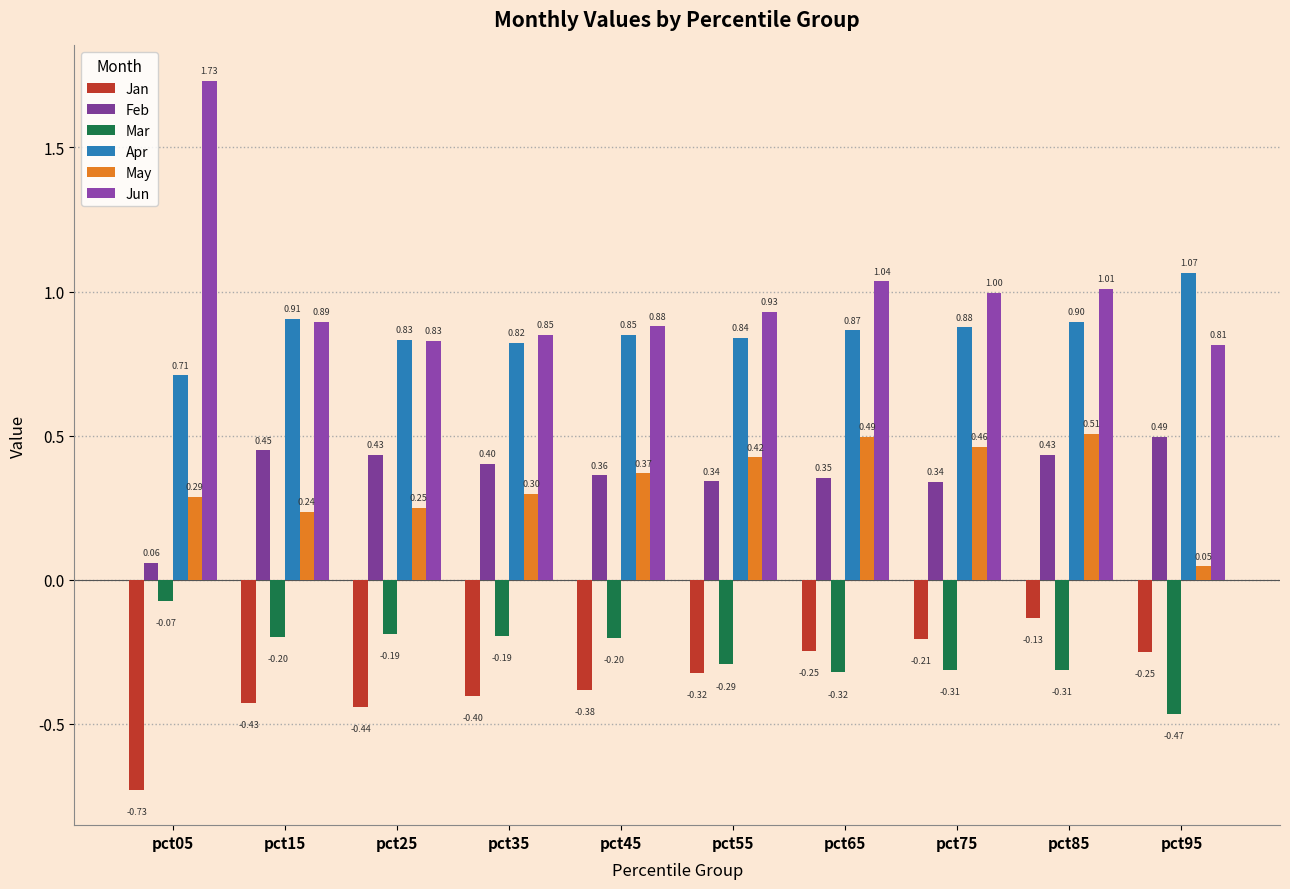

Which category has the highest value across all series?

pct05